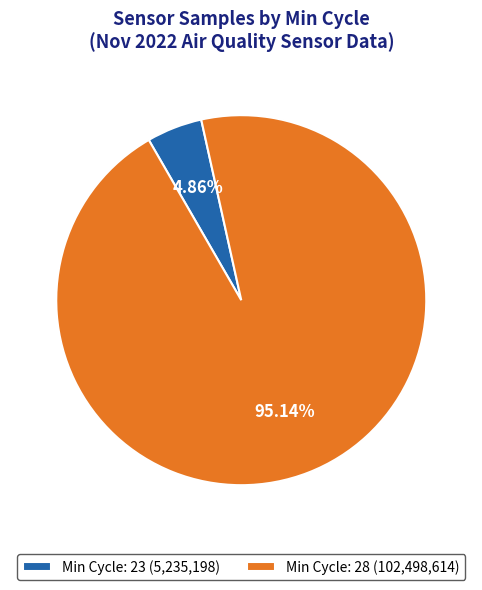

What is the smallest slice in the pie chart?

Min Cycle: 23 (5,235,198)